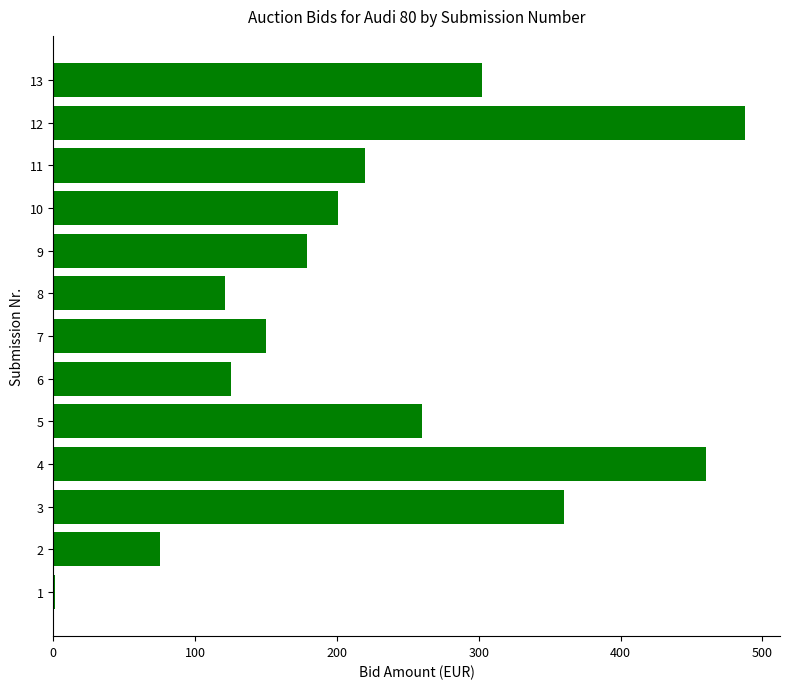

The value at 11 is 220.0. True or false?

True